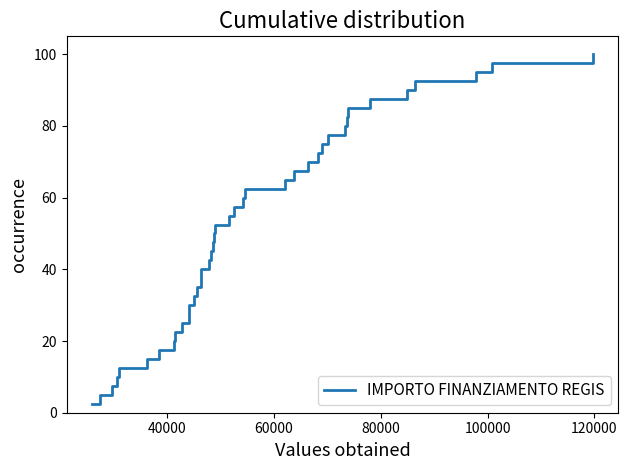

What is the smallest value displayed?

2.5